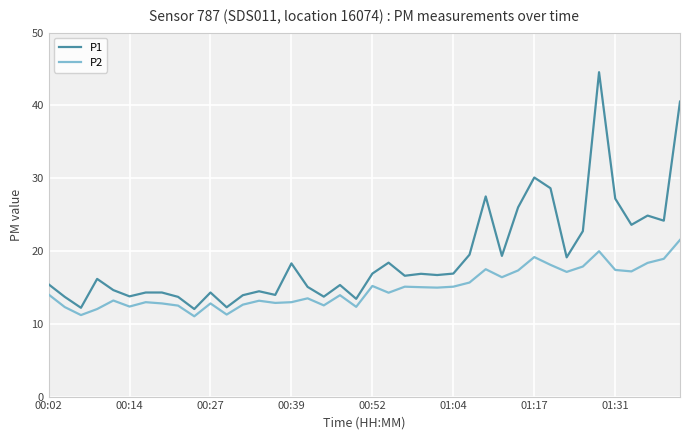

True or false: P1 and P2 cross at least once.

False